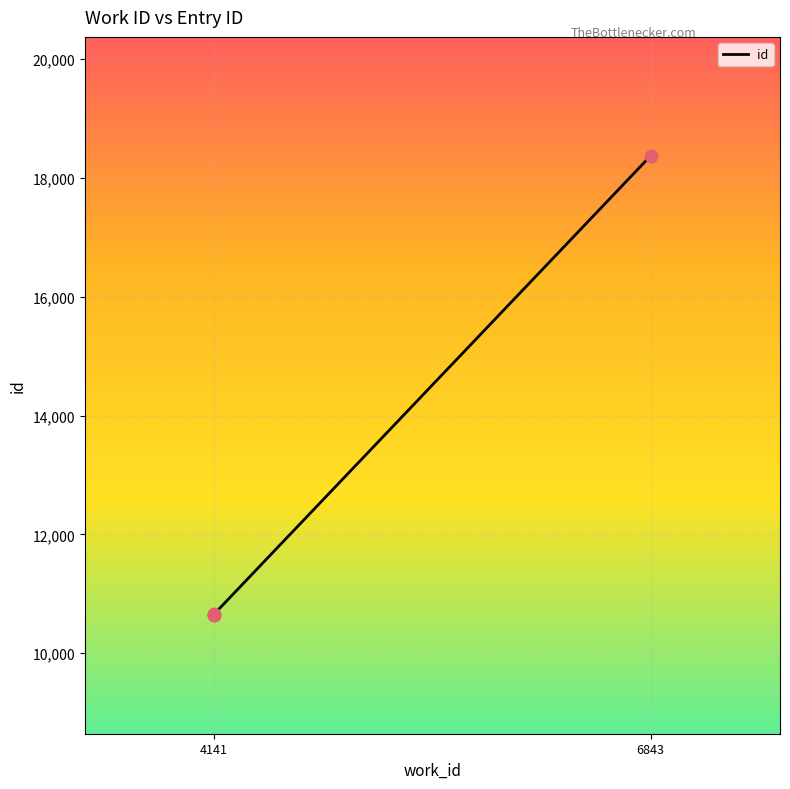

What is the change in value from 4141 to 6843?

+7715